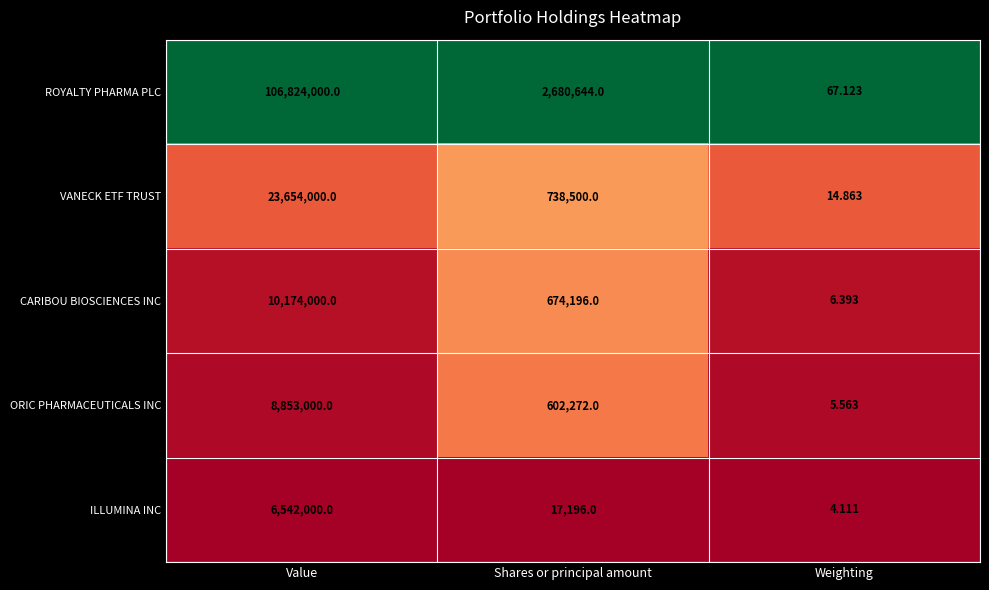

Which series has the largest total across all categories?

ROYALTY PHARMA PLC